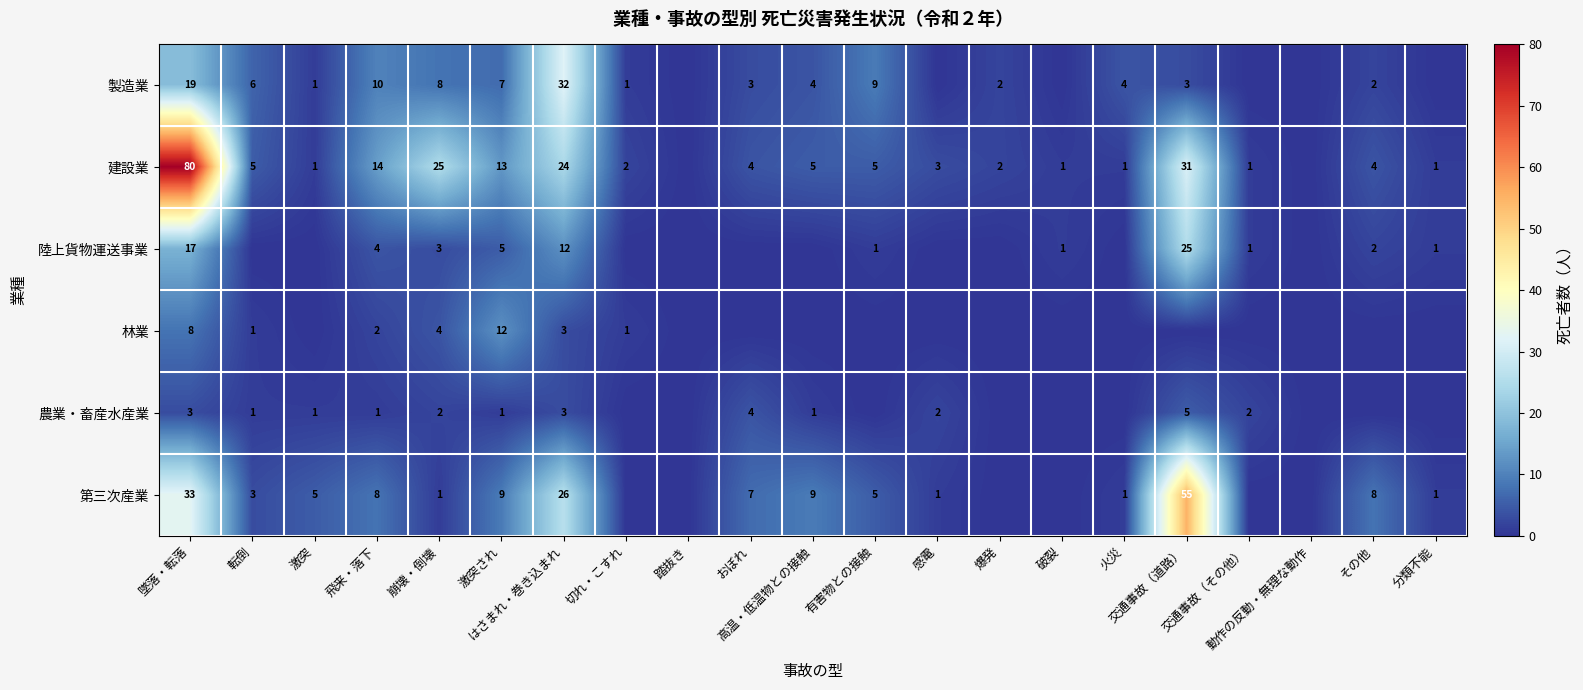

Between 破裂 and 飛来・落下, which is larger?

飛来・落下